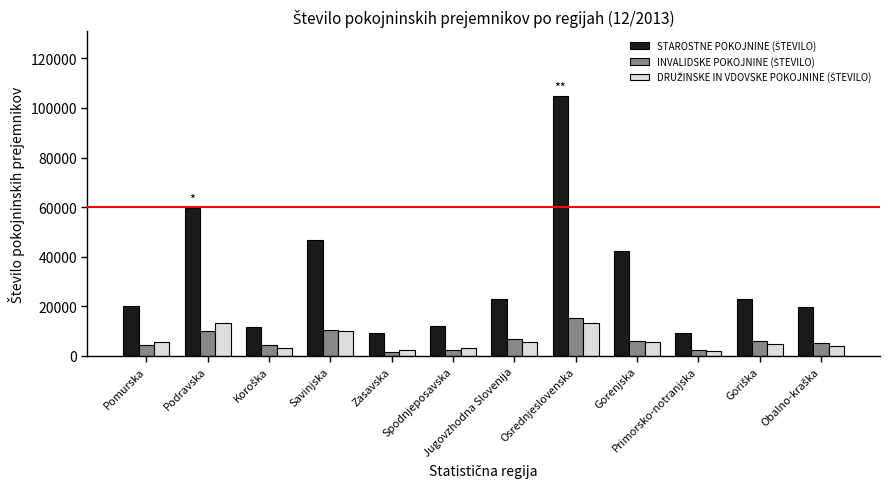

What is the greatest value displayed?

104806